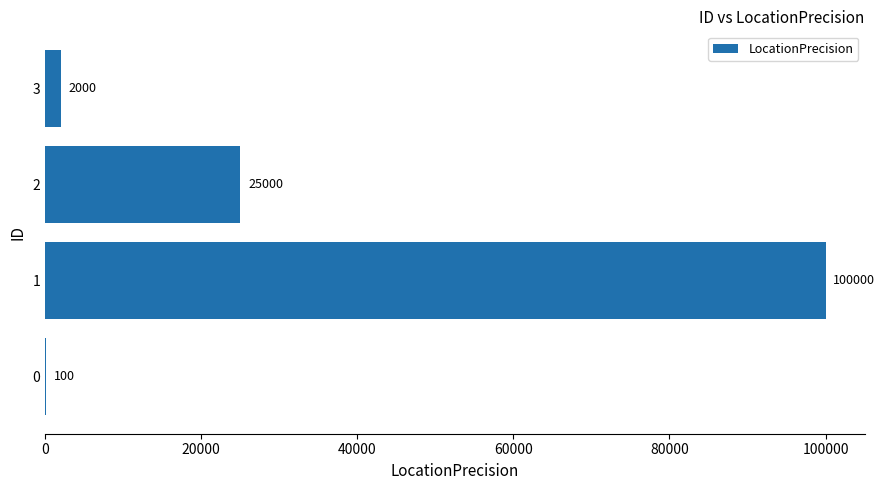

What is the maximum value shown in the chart?

100000